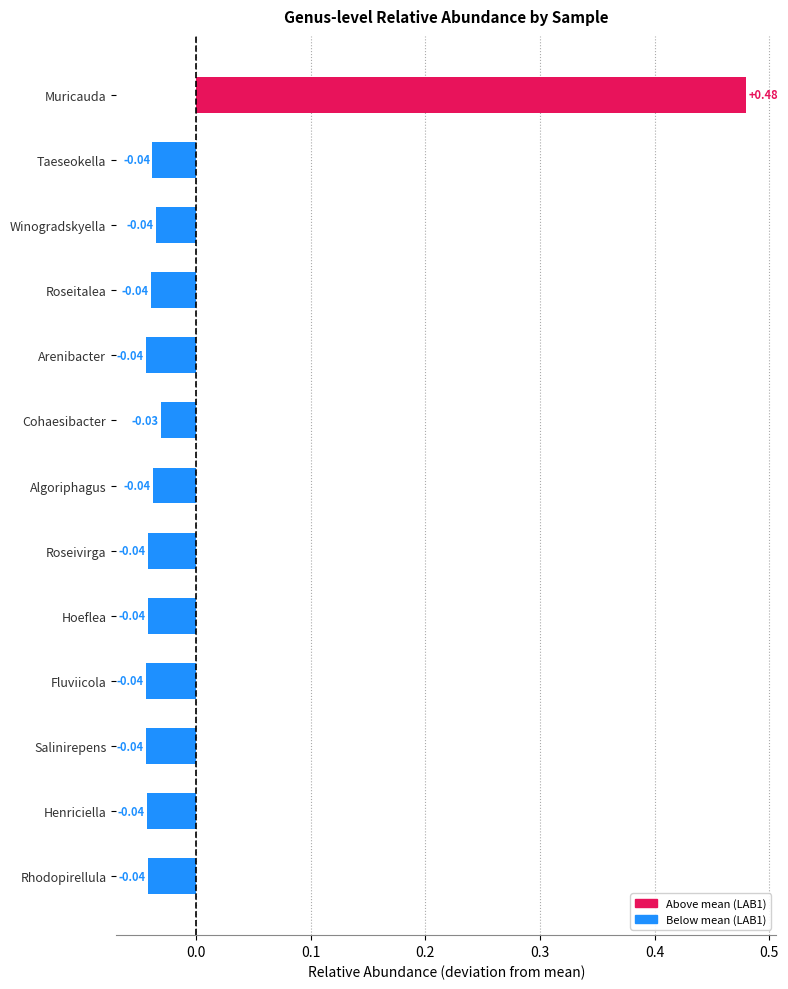

What is the sum of the values at Roseivirga and Muricauda?

0.4